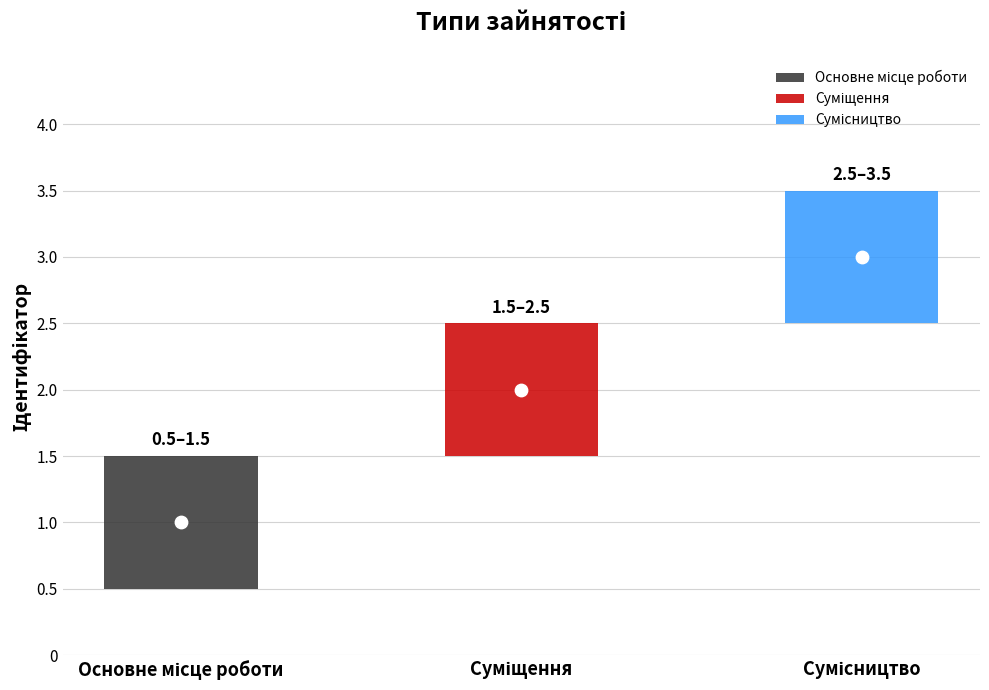

What is the ratio of the value at Суміщення to the value at Основне місце роботи?

2.0